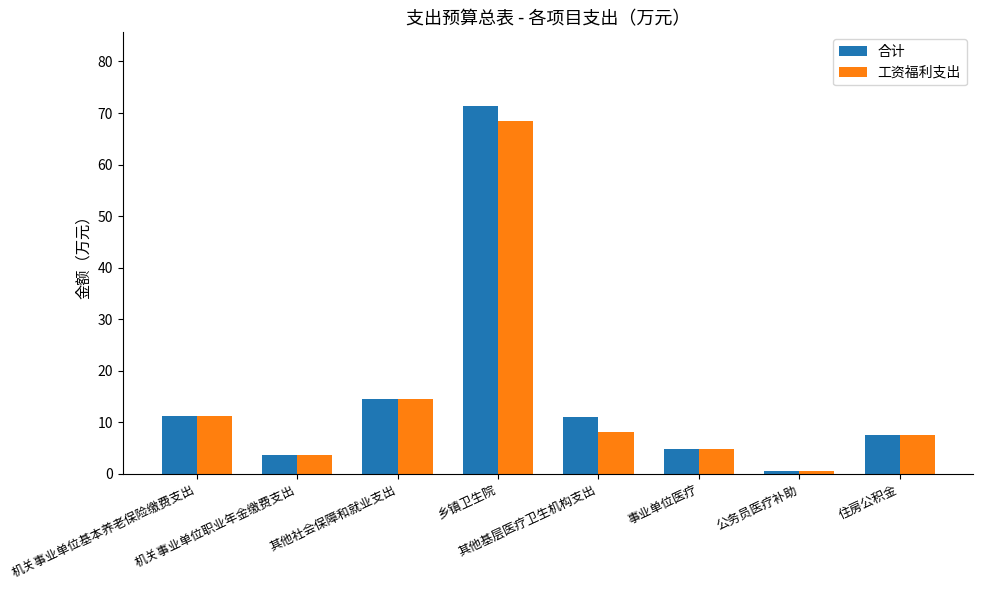

What is the approximate value of 合计 at 乡镇卫生院?

71.4